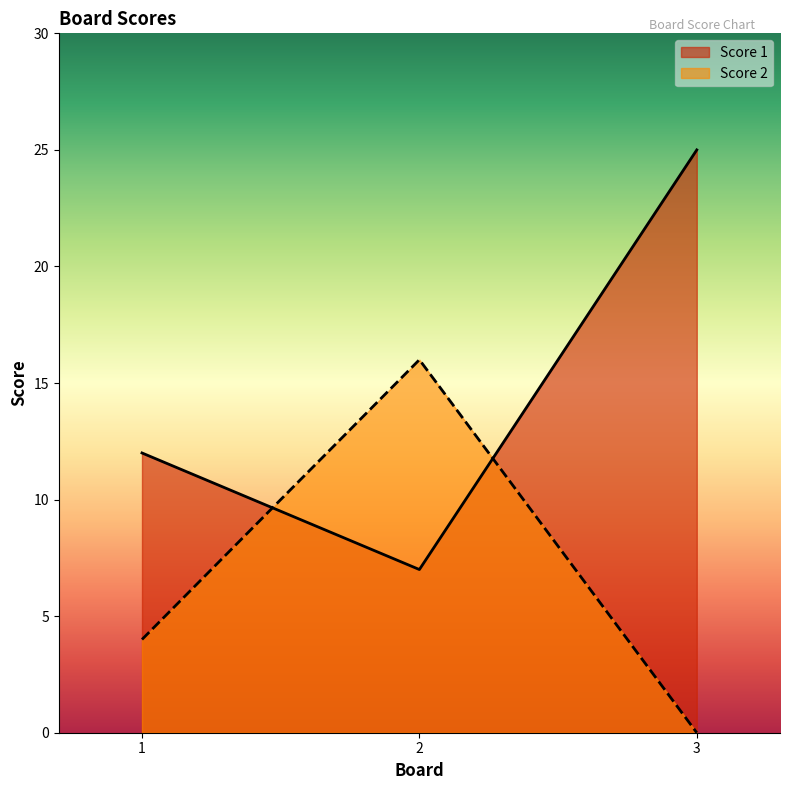

List the labels in order of Score 1 value, largest first.

3, 1, 2